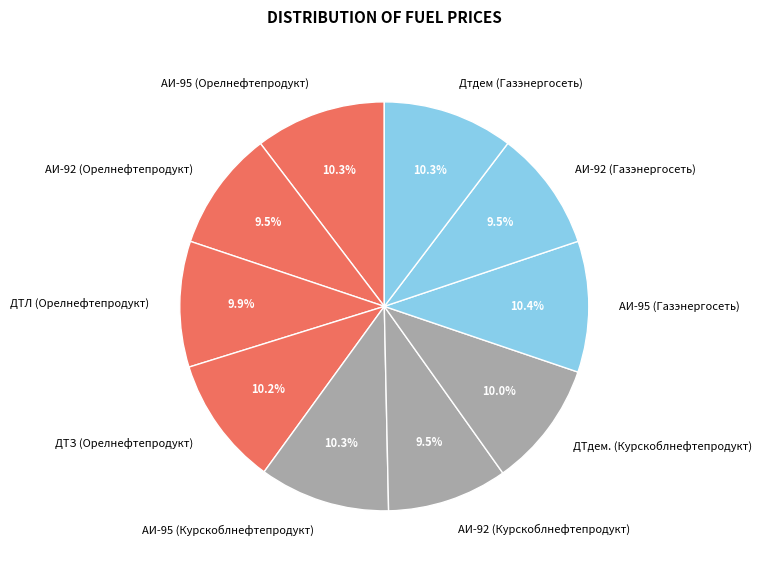

Is АИ-92 (Газэнергосеть) the majority of the pie?

No